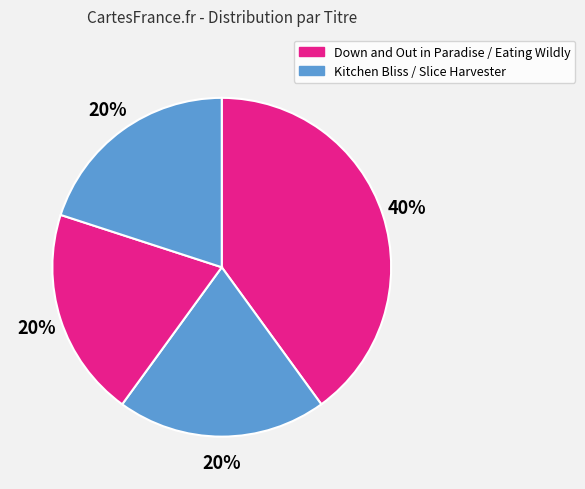

How many slices are in this pie chart?

4